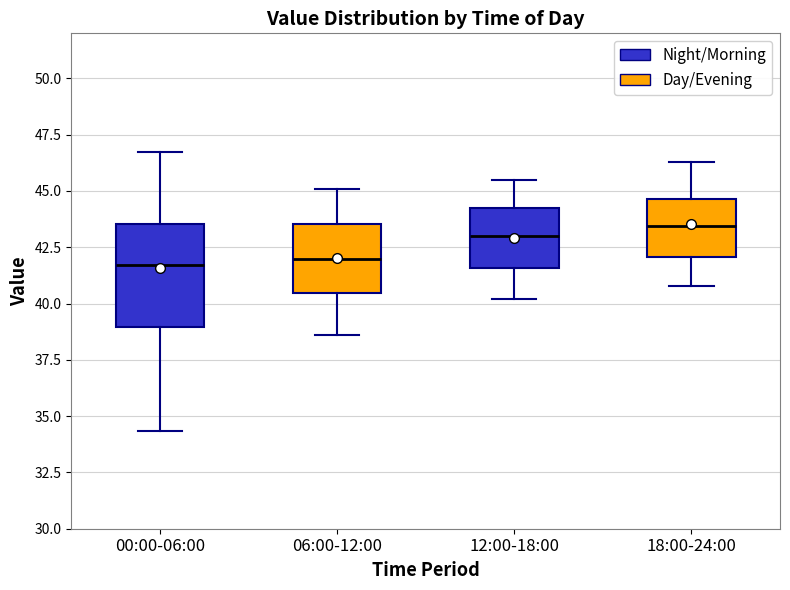

Comparing the boxes themselves (not the whiskers), which one is the tallest?

00:00-06:00